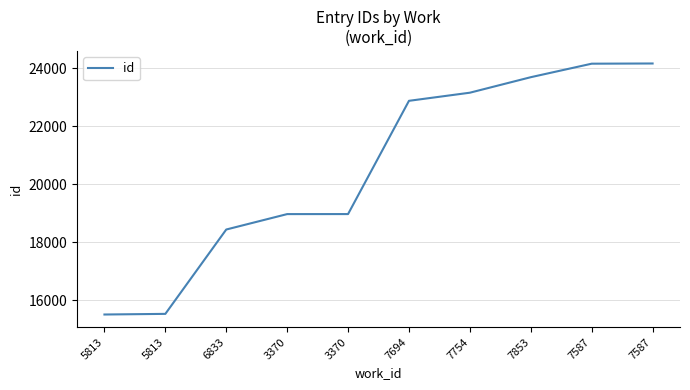

What is the label of the 1st point from the right?

7587